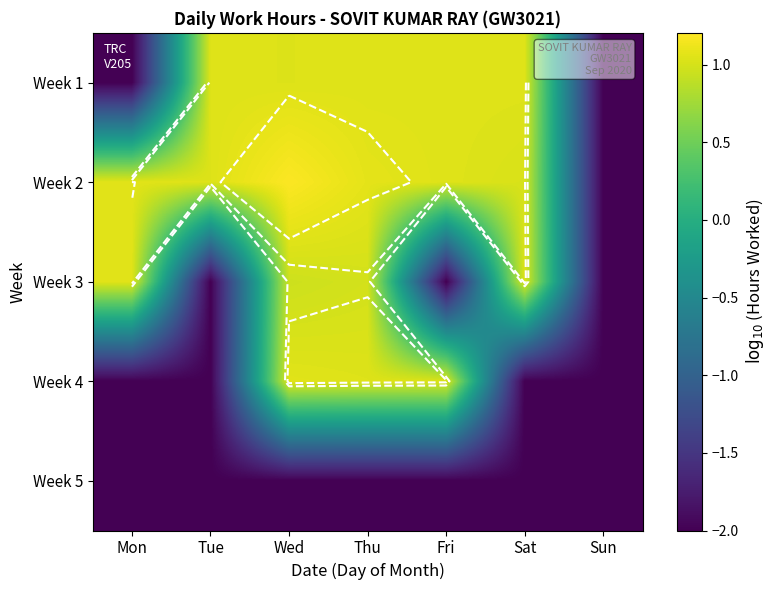

At how many categories does at least one series exceed -1?

6